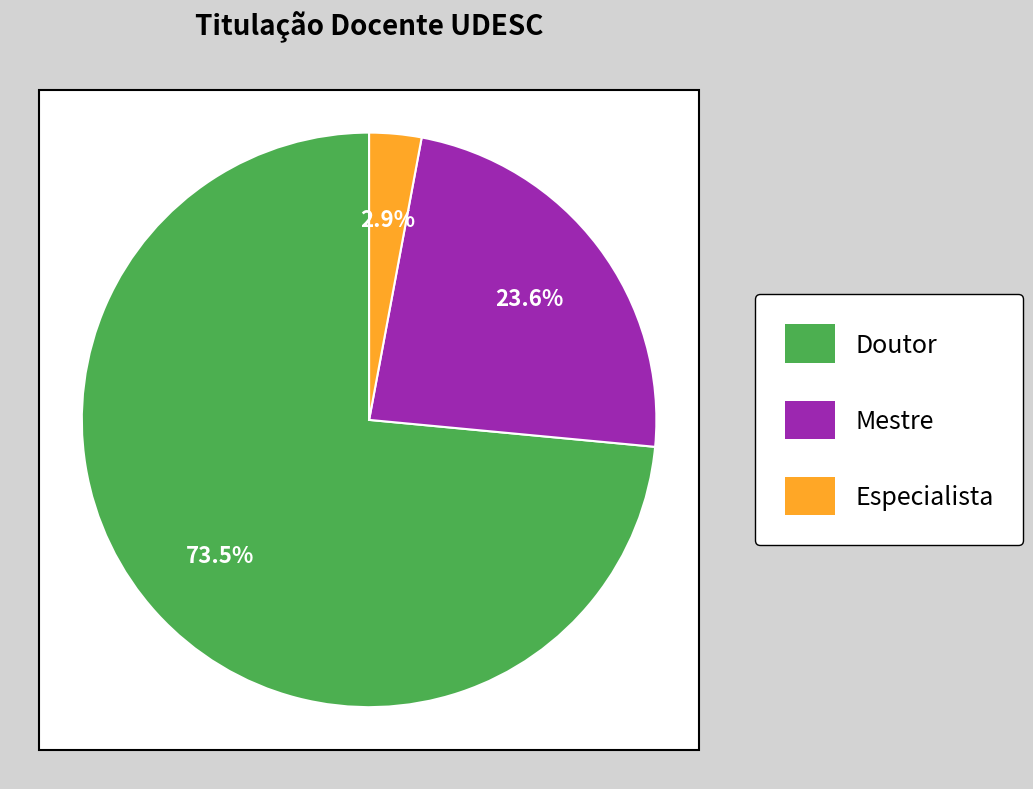

To the nearest percent, what is the difference between the largest and smallest slice percentages?

71%